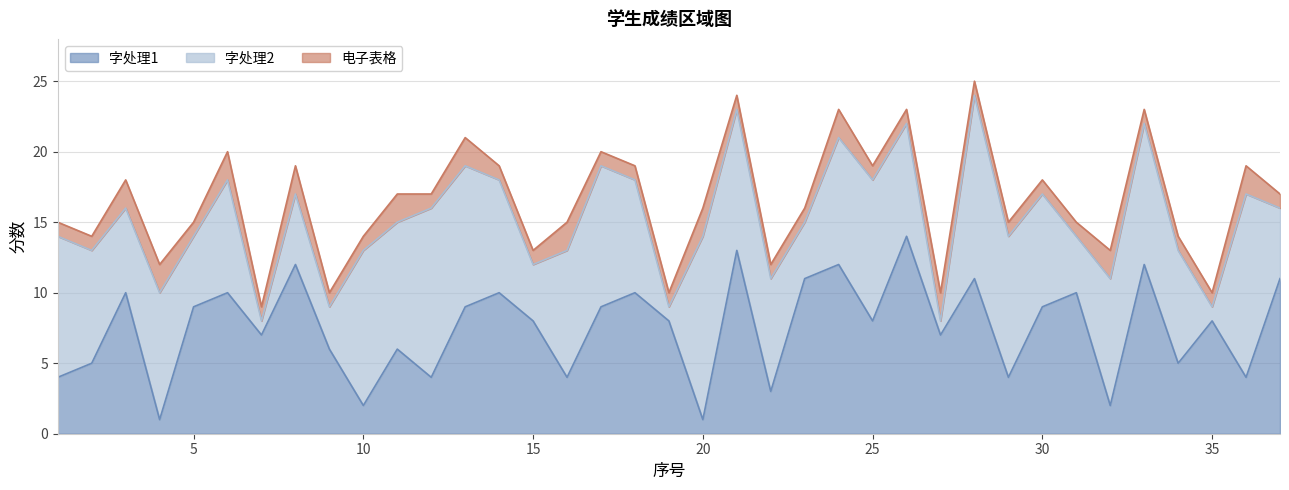

Is the value of 电子表格 at 28 greater than the value of 字处理2 at 3?

No